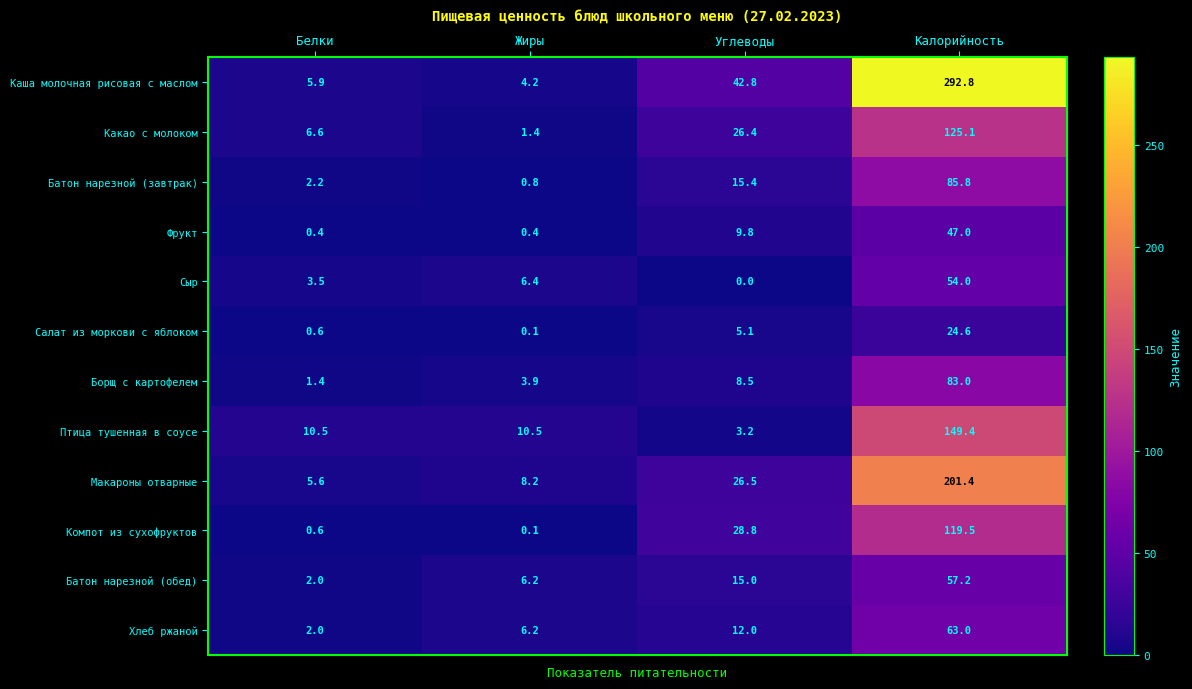

At which category is the sum across all series the highest?

Калорийность